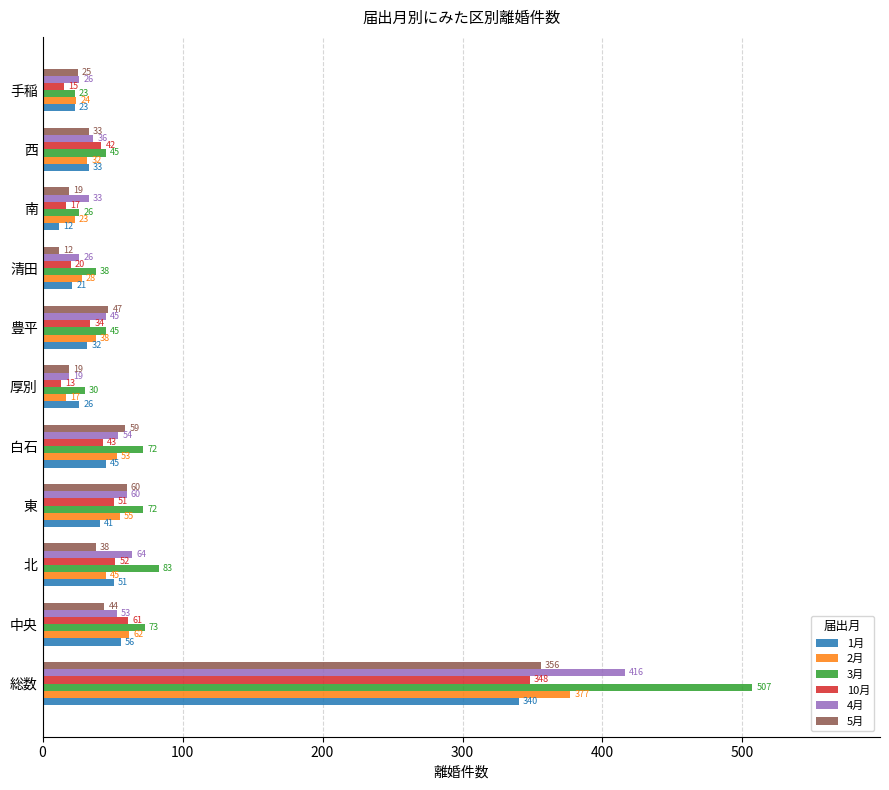

What is the maximum value for 5月?

356